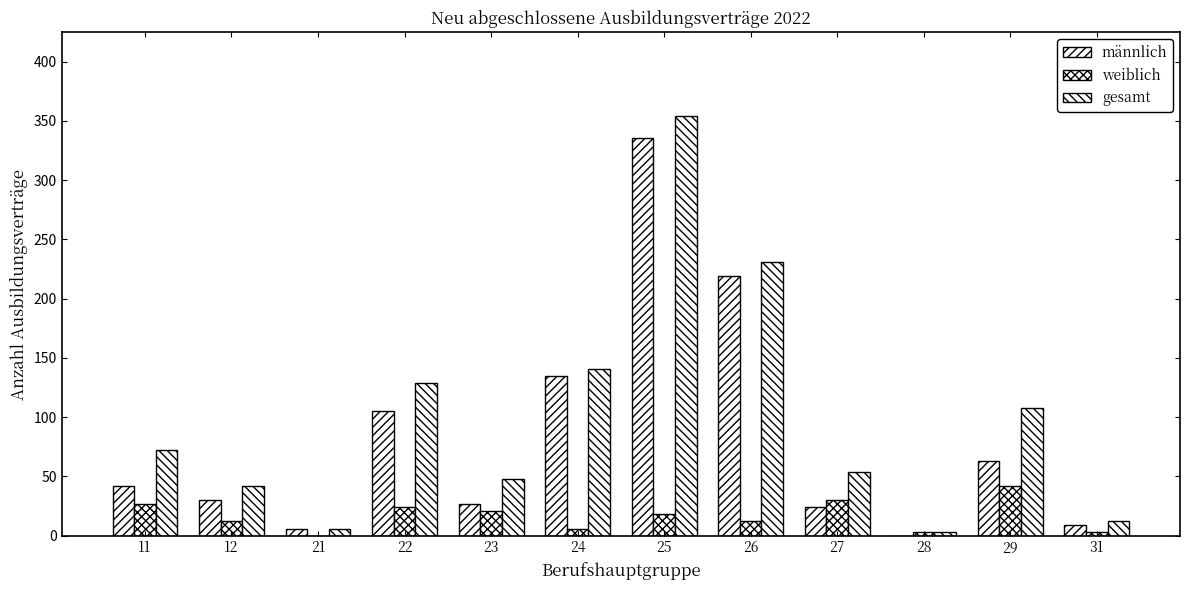

Reading left to right, what are all the values shown in this chart?

männlich: 11=42	12=30	21=6	22=105	23=27	24=135	25=336	26=219	27=24	28=0	29=63	31=9
weiblich: 11=27	12=12	21=0	22=24	23=21	24=6	25=18	26=12	27=30	28=3	29=42	31=3
gesamt: 11=72	12=42	21=6	22=129	23=48	24=141	25=354	26=231	27=54	28=3	29=108	31=12